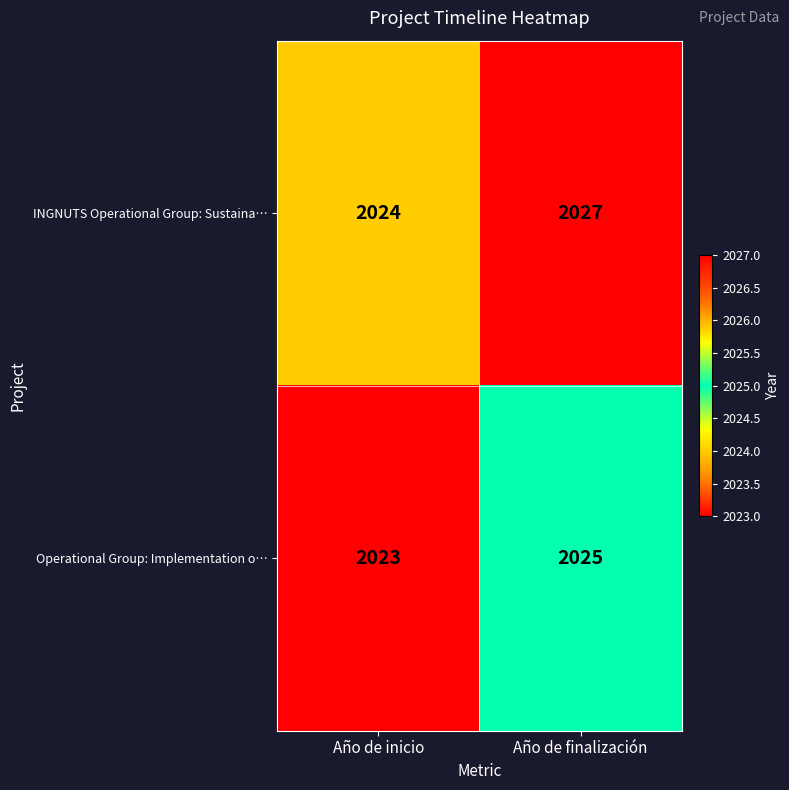

At which category is the sum across all series the highest?

Año de finalización